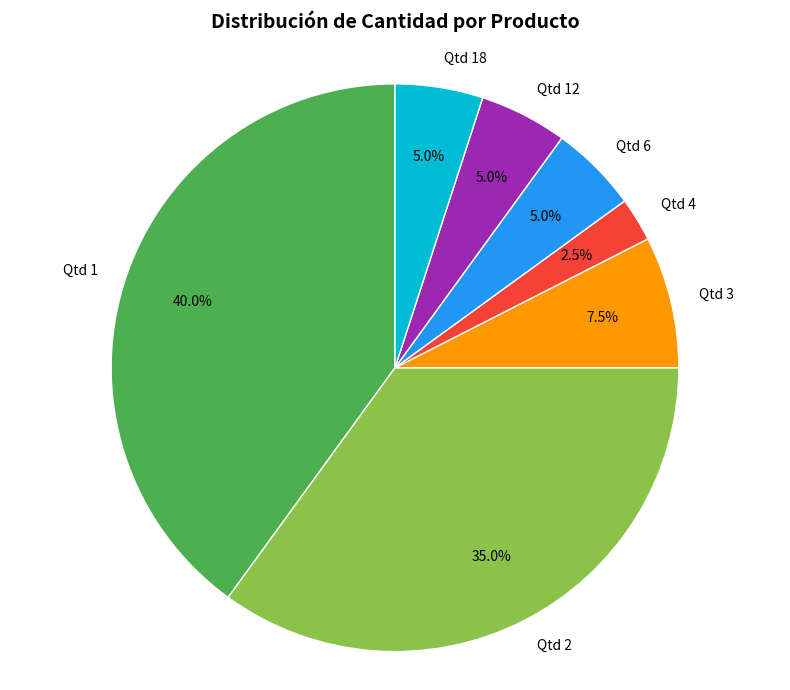

Is there any slice that represents more than half of the pie?

No